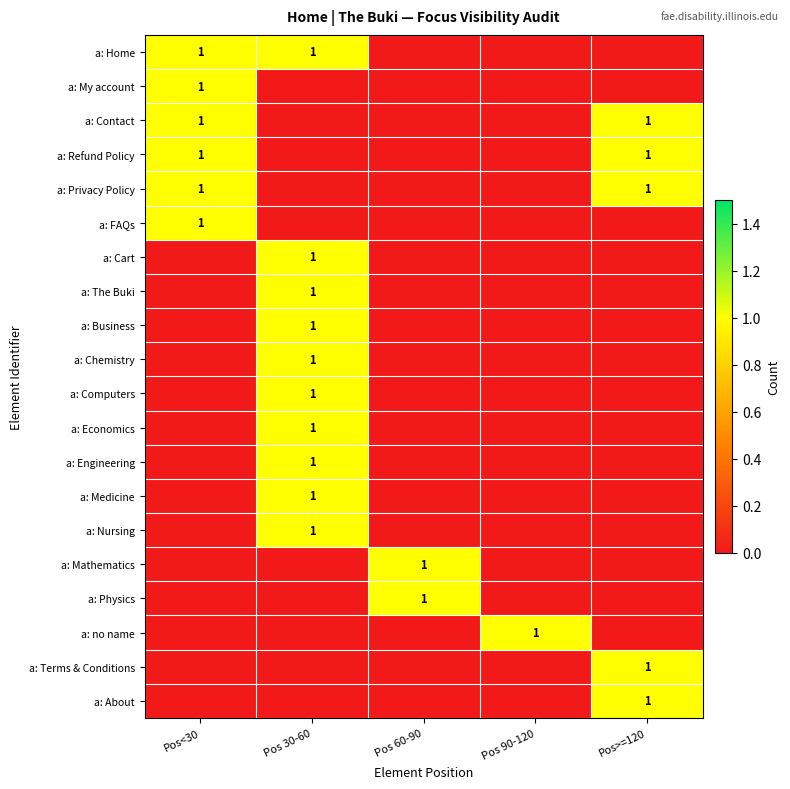

What is the spread (max minus min) of values at Pos<30?

1